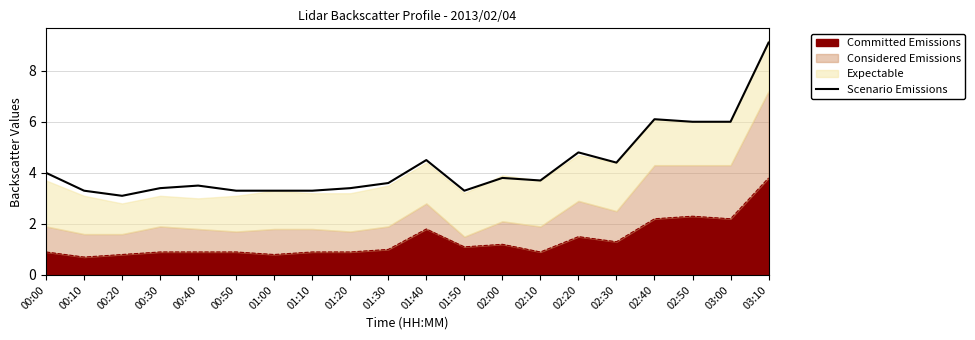

What is the label of the 7th point from the left?

01:00